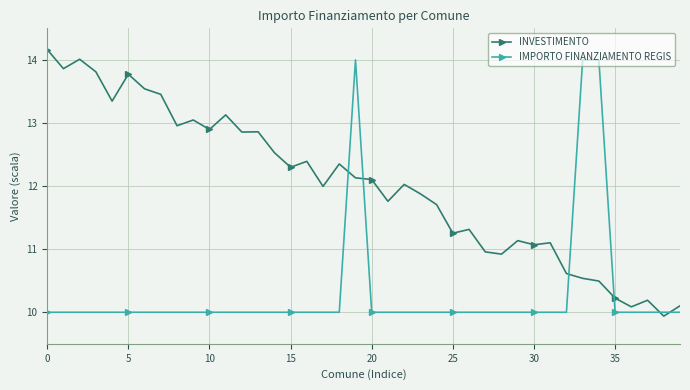

What are all the series names shown in the legend?

INVESTIMENTO, IMPORTO FINANZIAMENTO REGIS